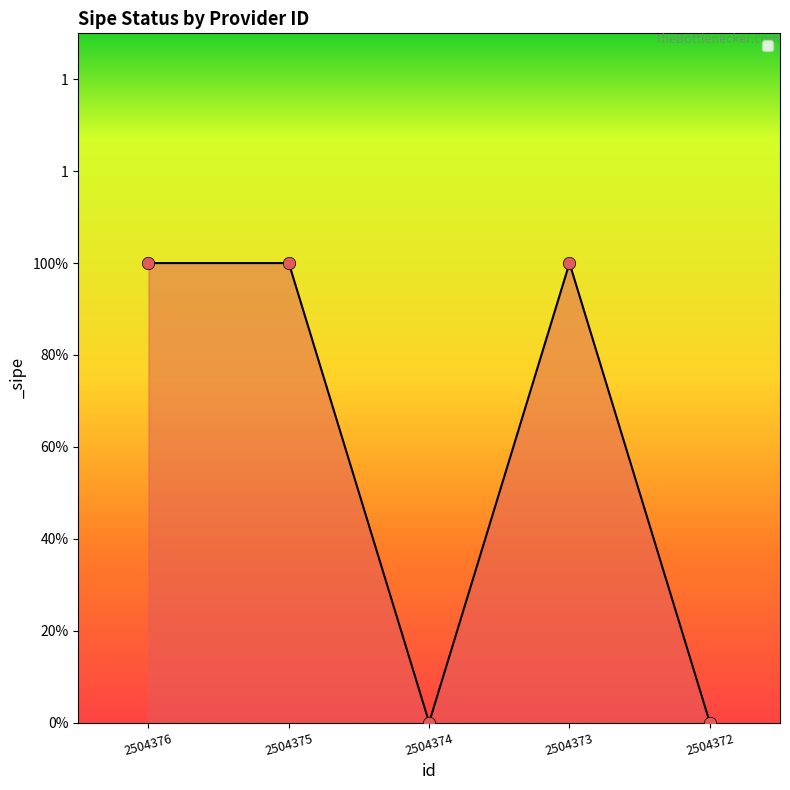

Which has a higher value, 2504375 or 2504373?

2504375